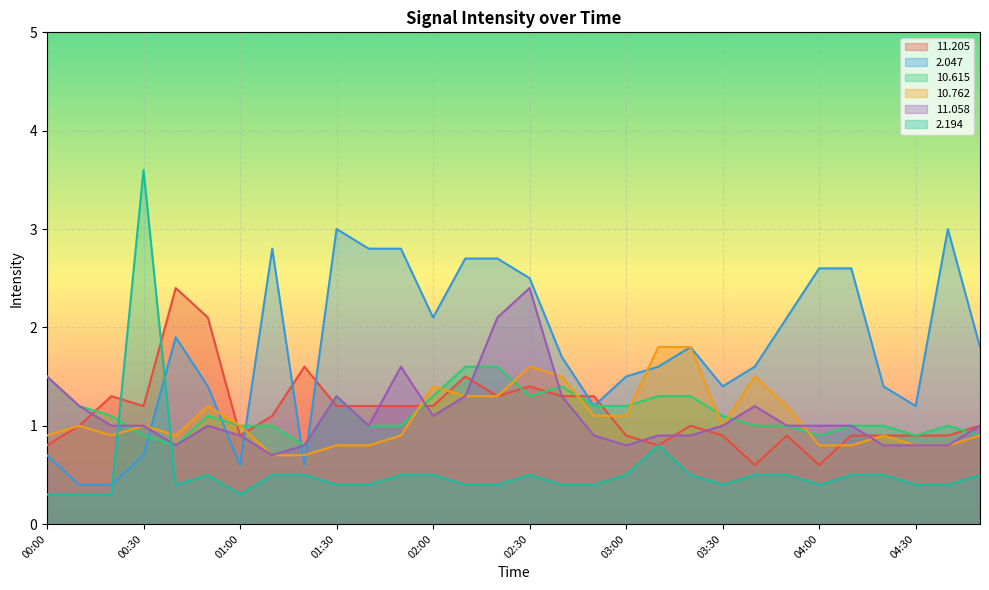

Which series changed the most between 01:00 and 01:50?

  2.047